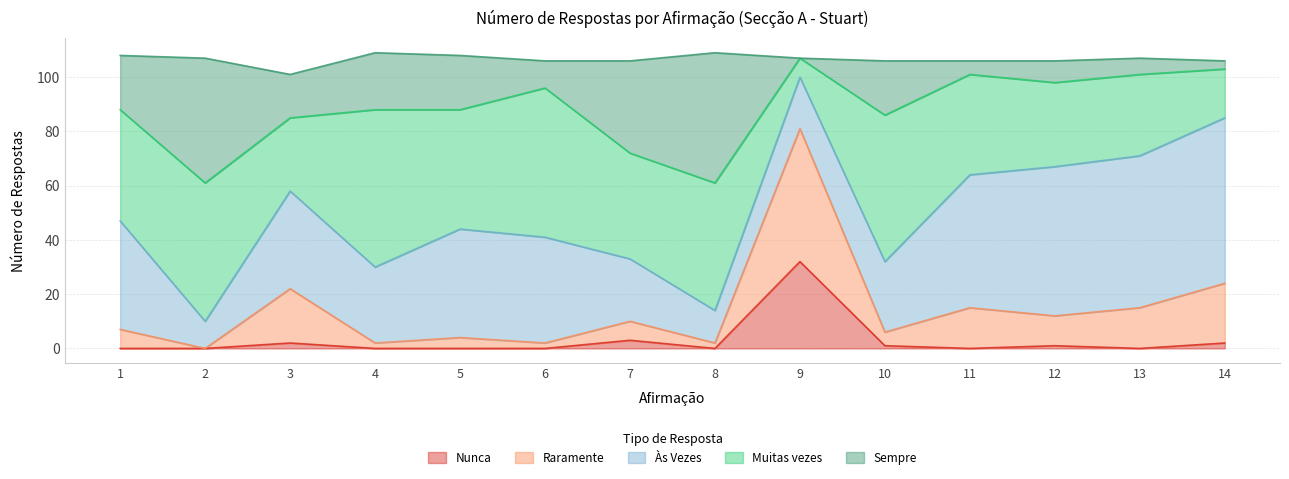

True or false: Sempre and Raramente cross at least once.

True